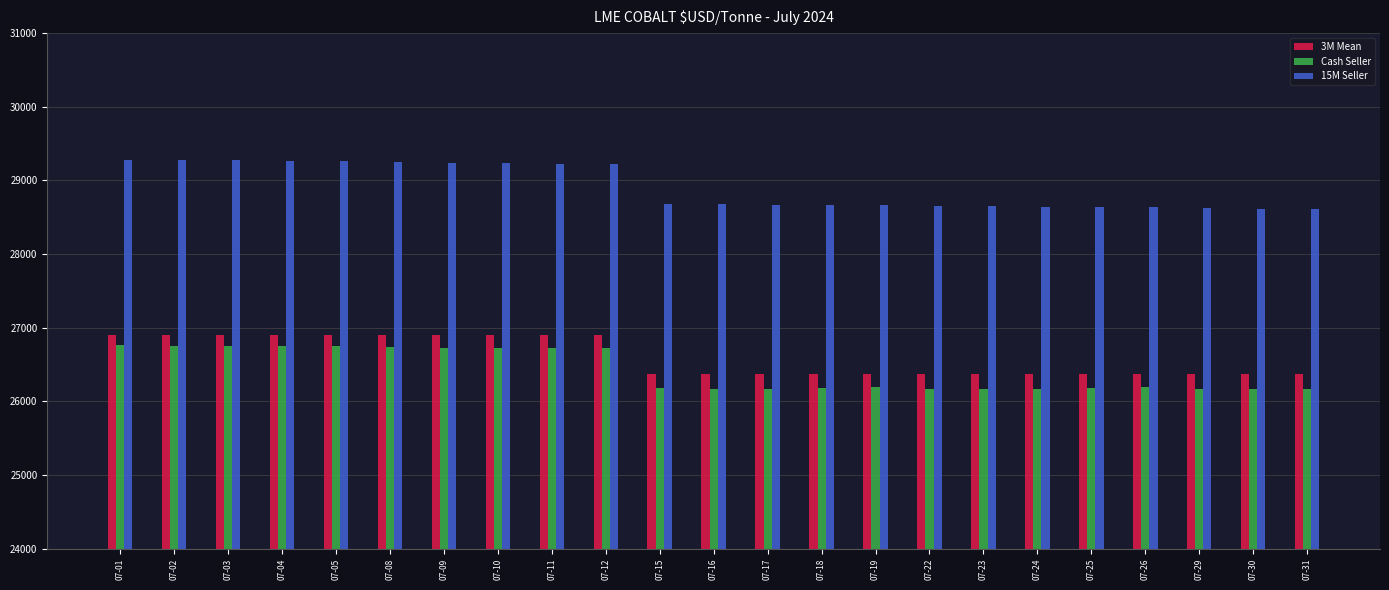

What is the minimum value for 15M Seller?

28610